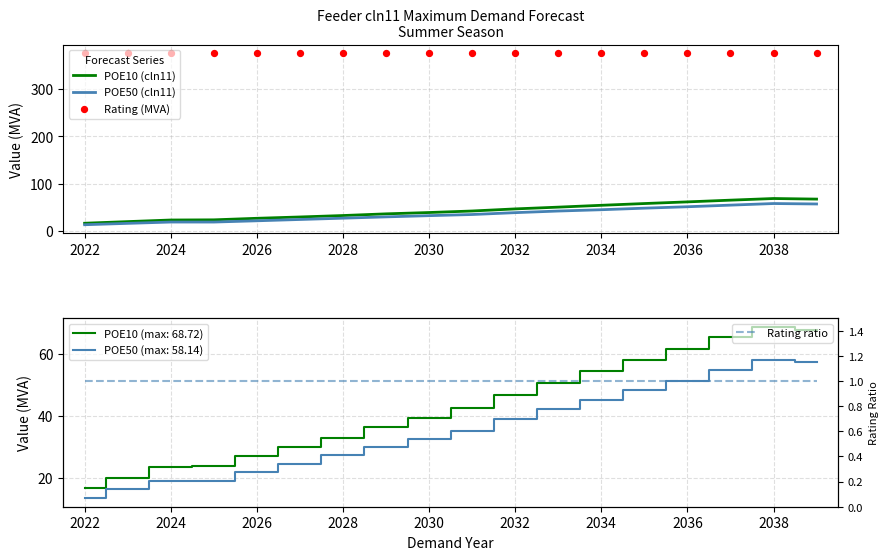

At how many categories does at least one series exceed 235?

18